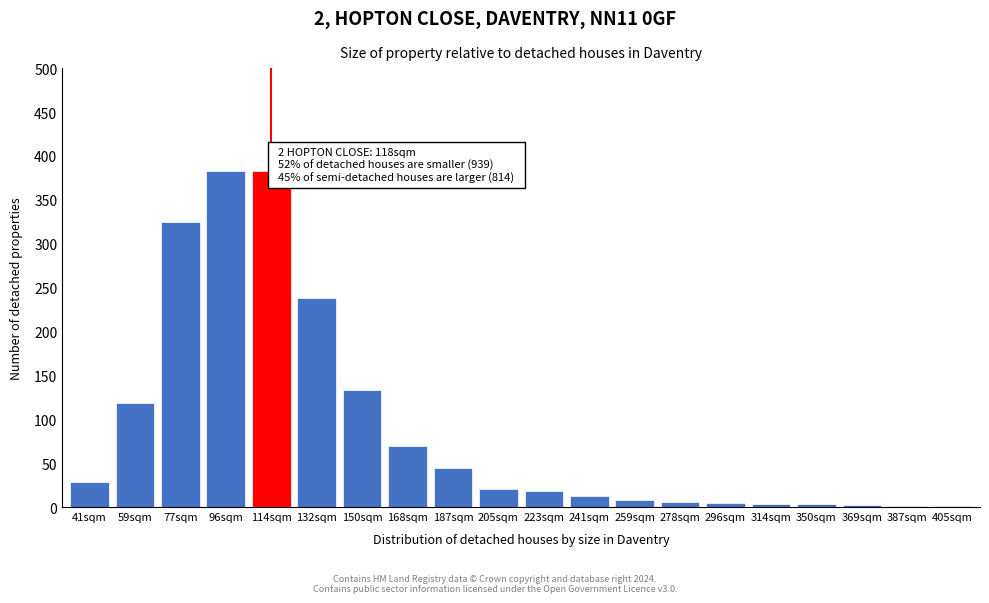

True or false: the data shows 226 at 150sqm.

False